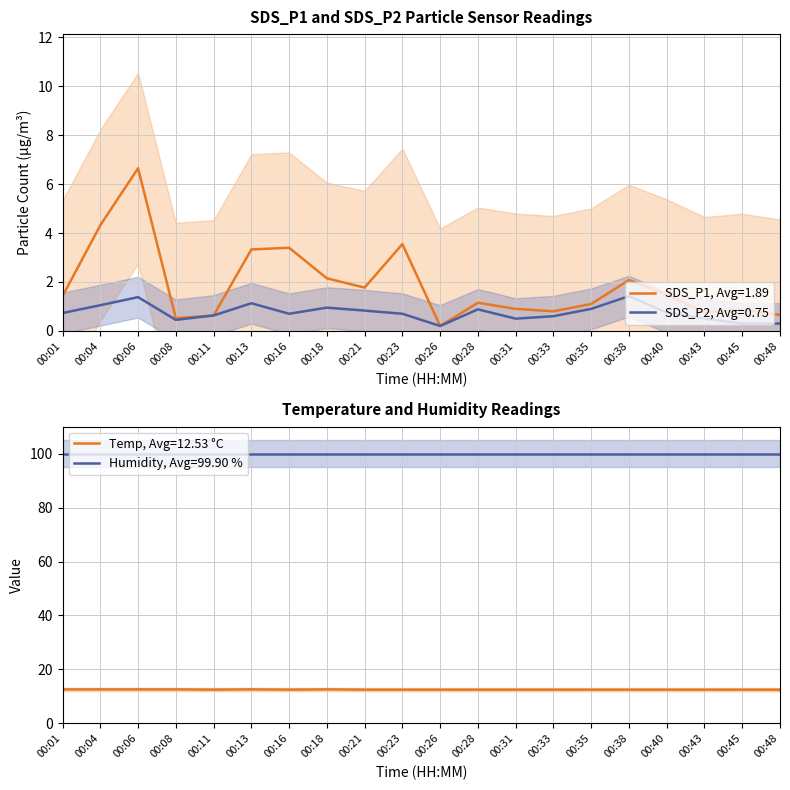

True or false: Temp and SDS_P1 intersect in this chart.

False